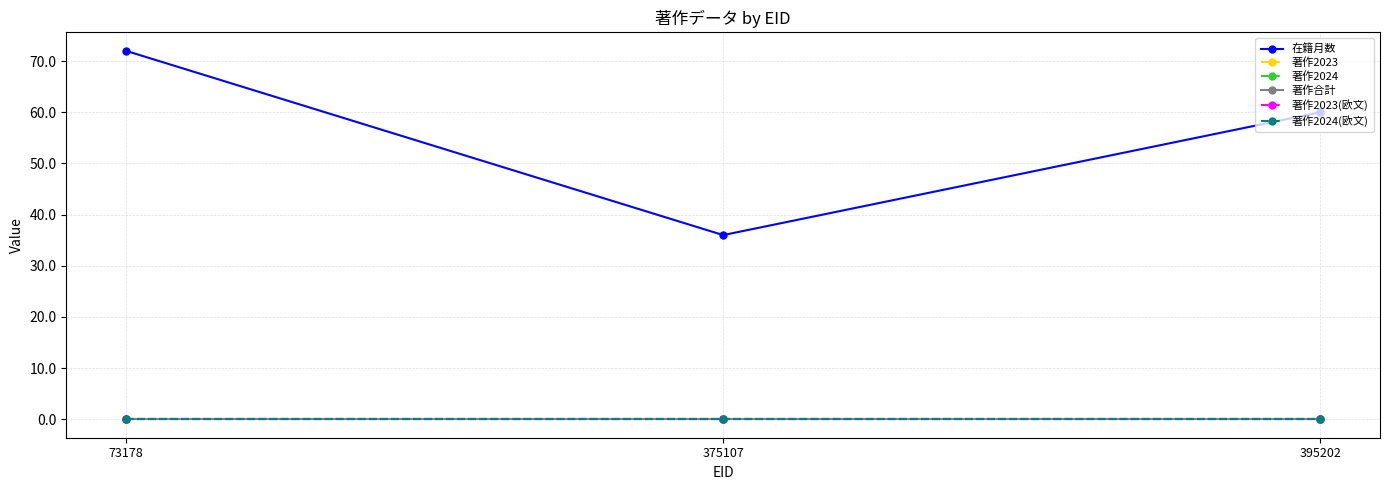

What is the value of the 在籍月数 point at the 2nd from the left?

36